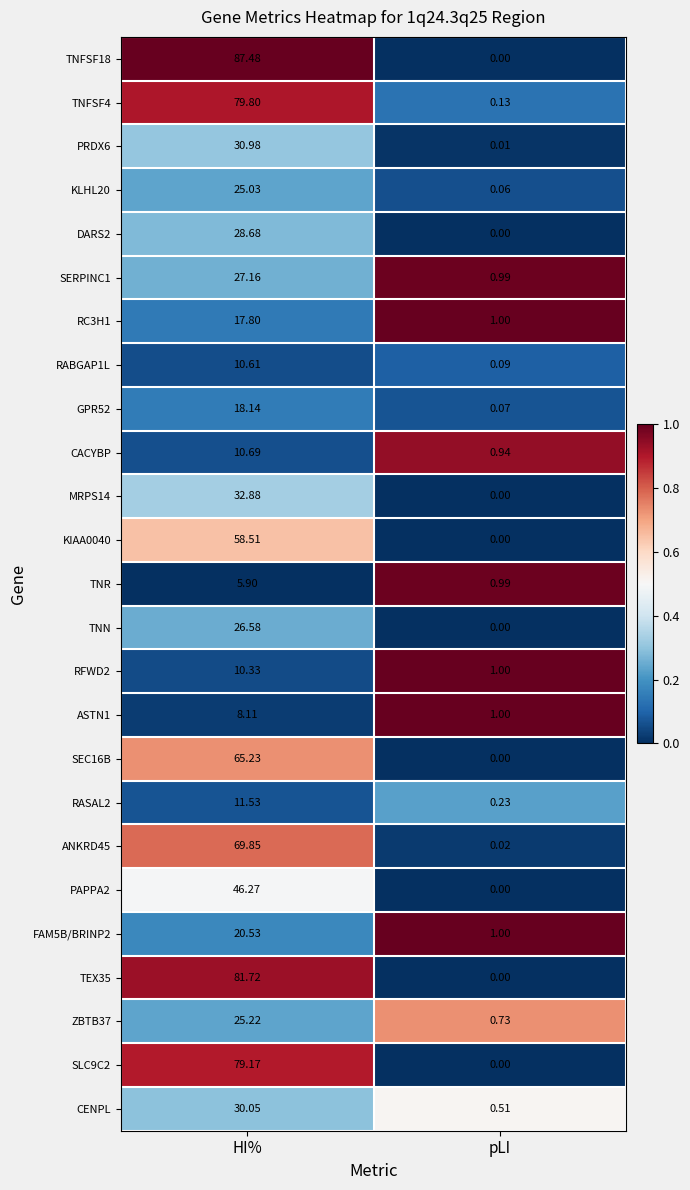

Is the value of KIAA0040 at HI% greater than the value of PRDX6 at pLI?

Yes